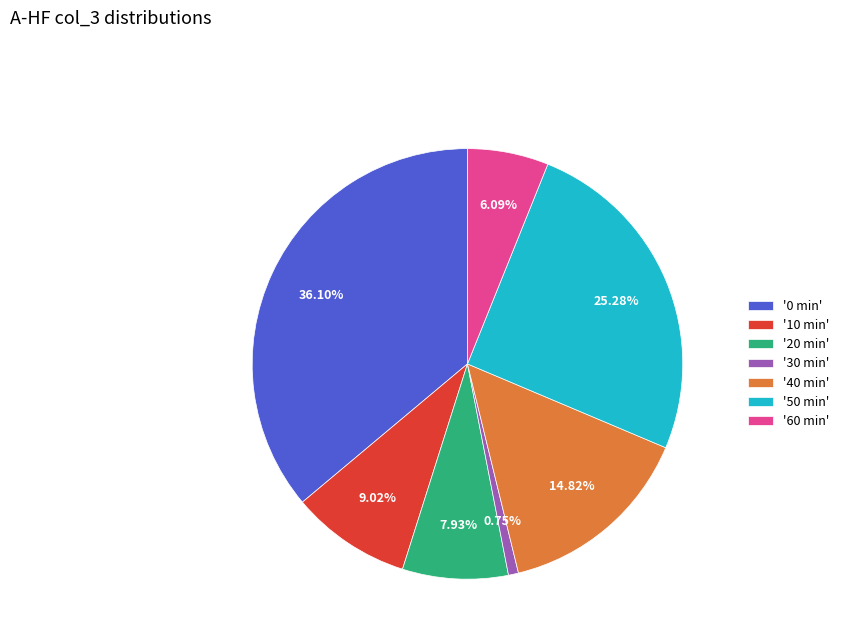

Rank the categories by value from highest to lowest.

'0 min', '50 min', '40 min', '10 min', '20 min', '60 min', '30 min'